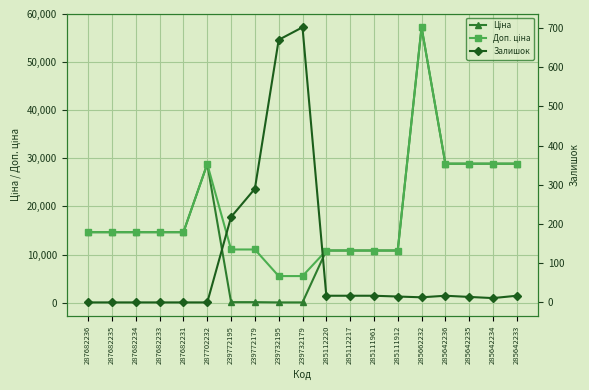

What is the average value of the Доп. ціна series?

18494.4